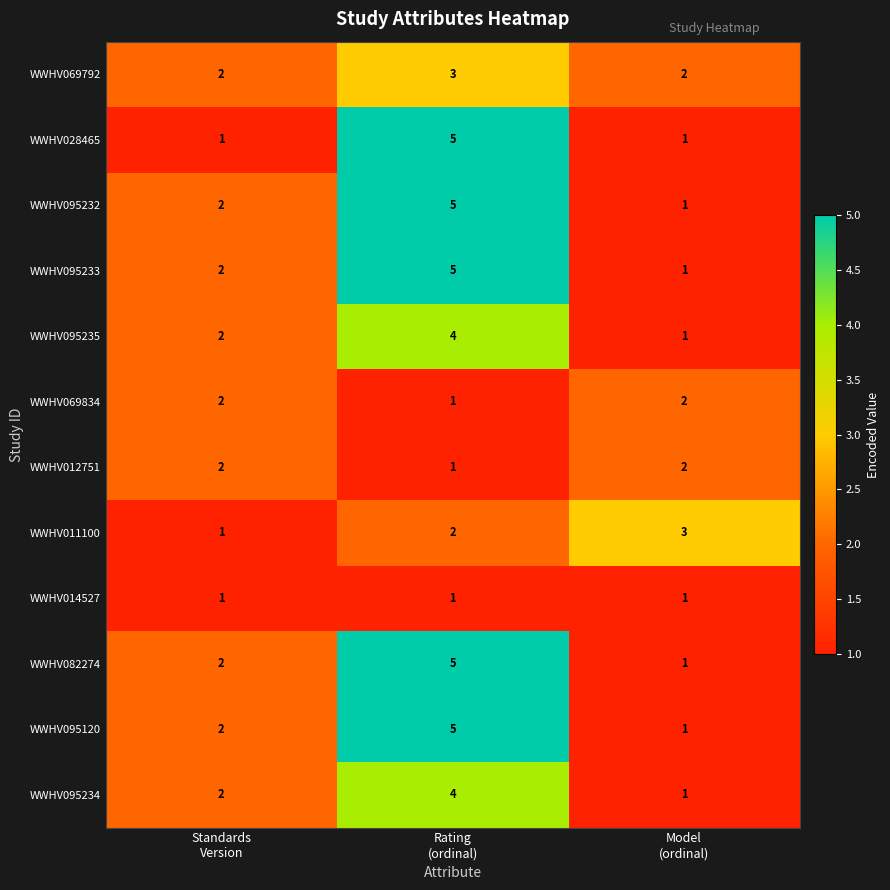

What is the sum of all WWHV082274 values?

8